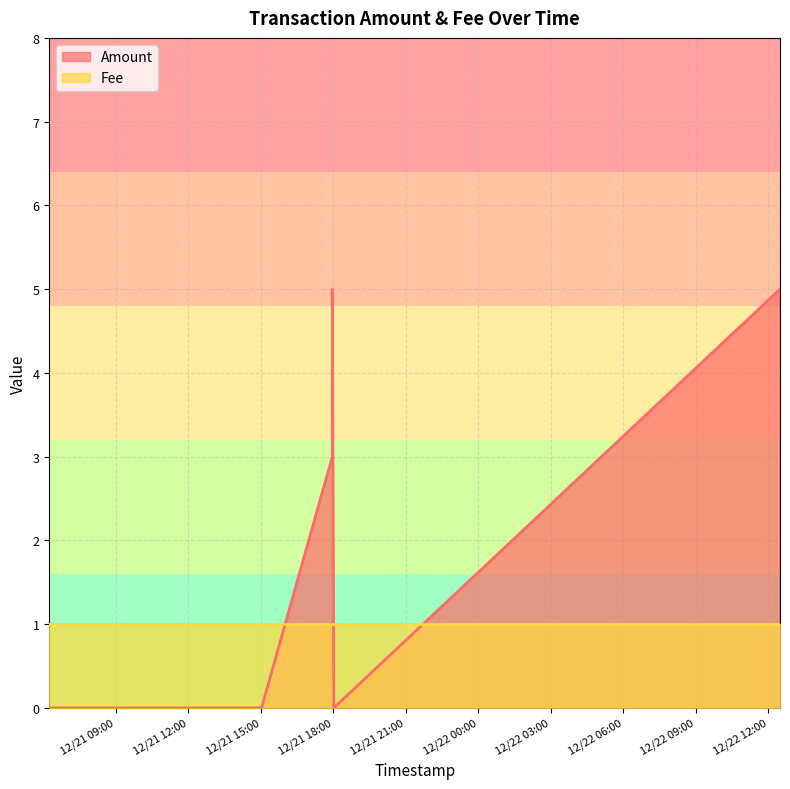

List the series in order of their overall mean, lowest first.

Fee, Amount